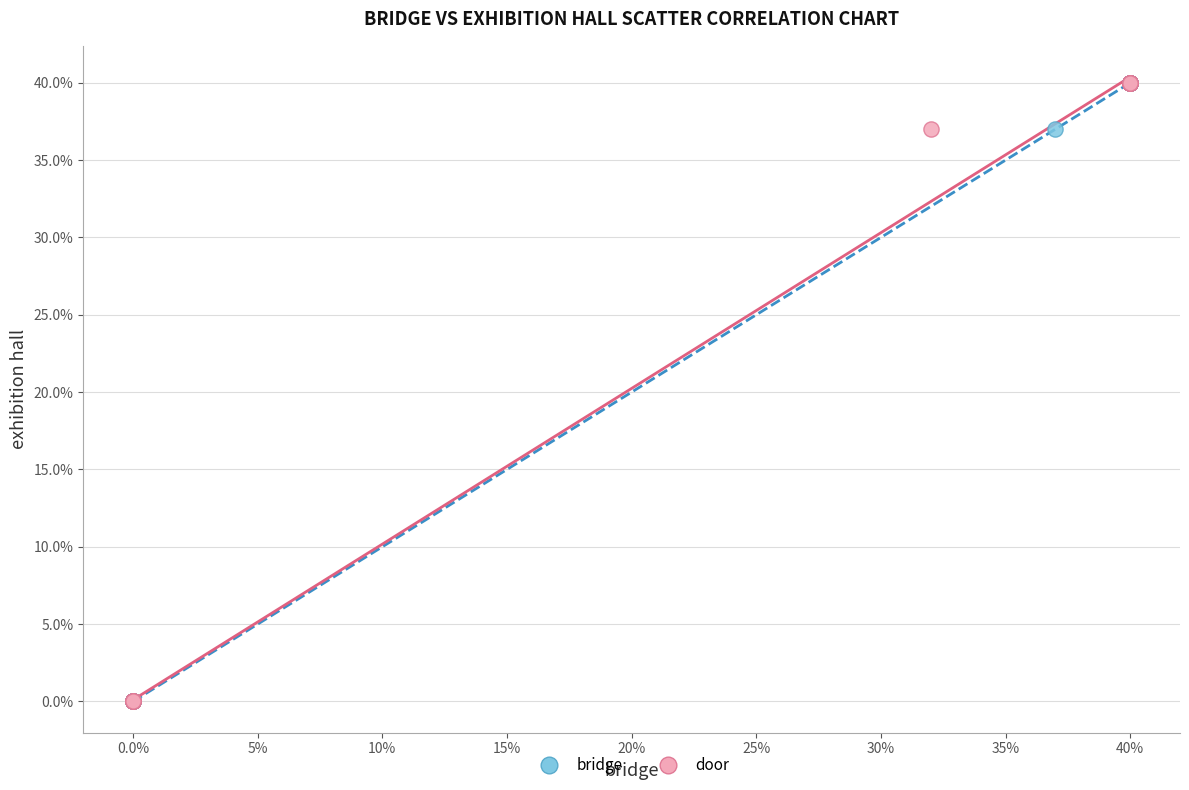

What are all the series names shown in the legend?

bridge, door